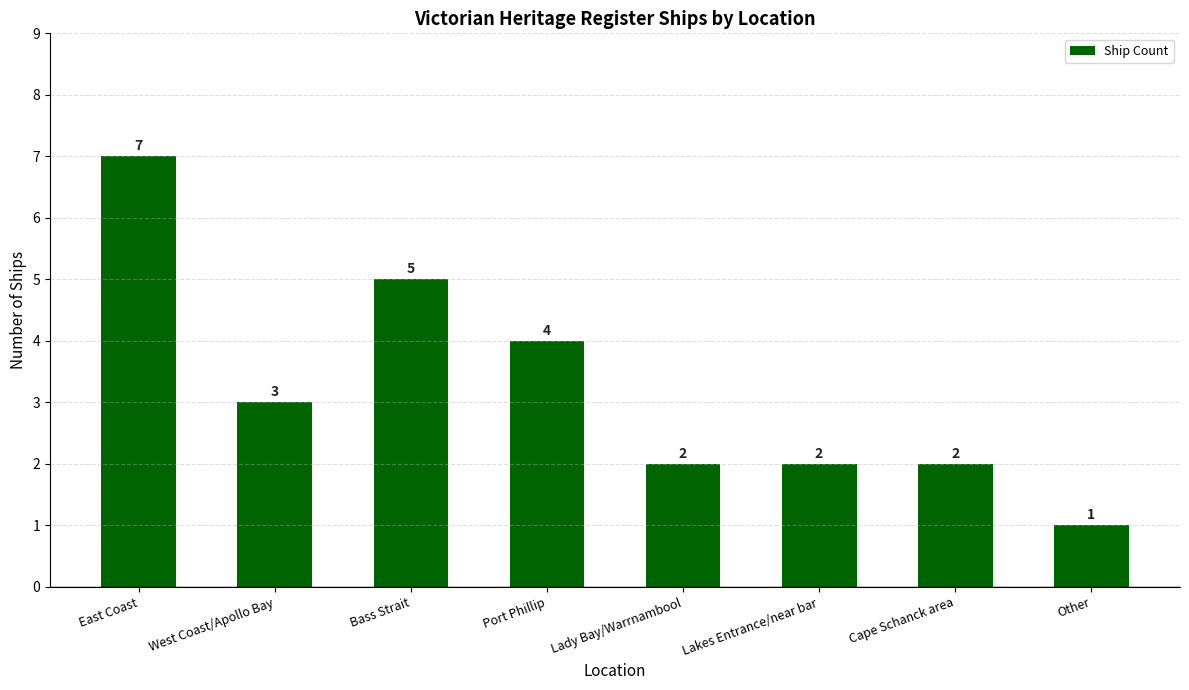

How many bars are there in total?

8